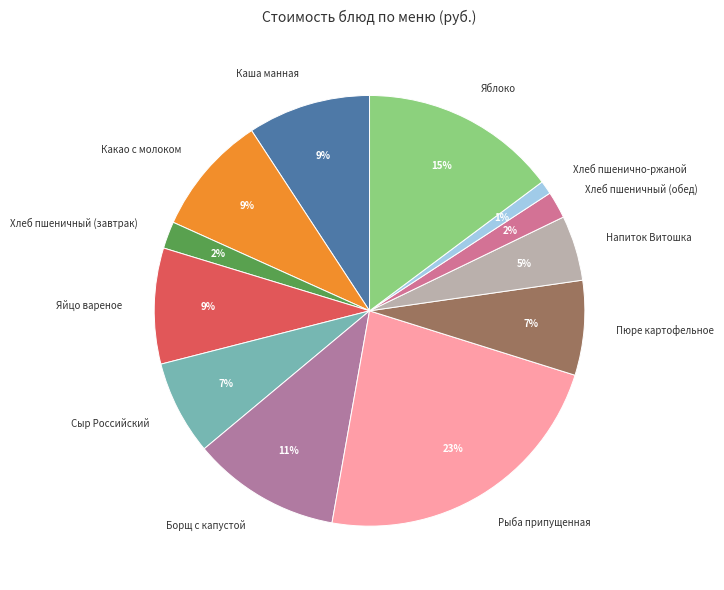

What percentage is the Пюре картофельное slice, to the nearest percent?

7%